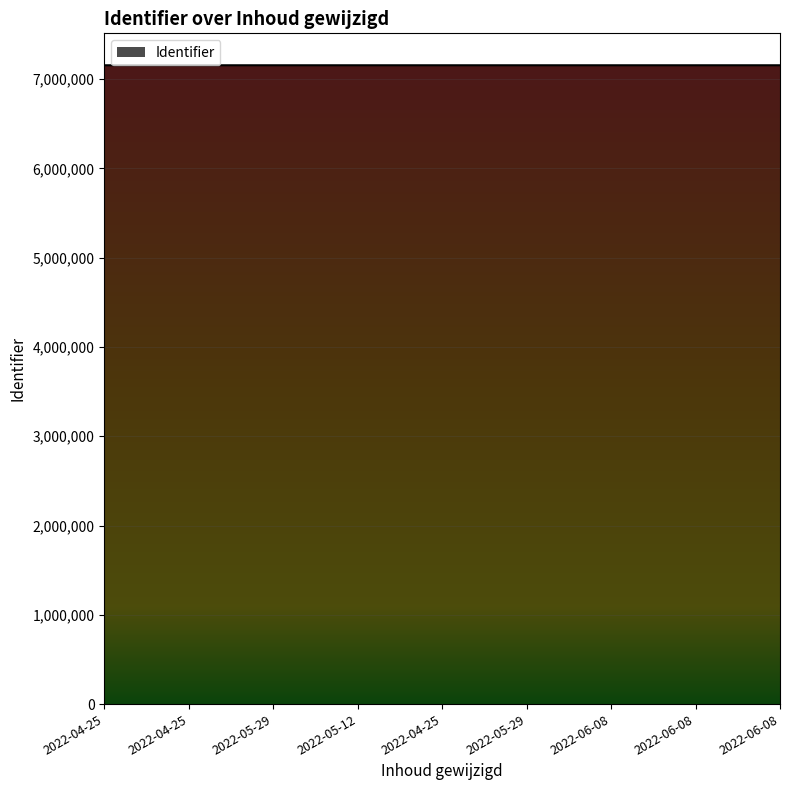

What is the sum of the values at 2022-04-25 and 2022-05-29?

14308820